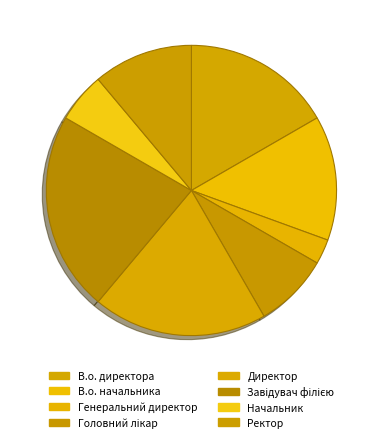

To the nearest percent, what portion does В.о. директора represent?

17%